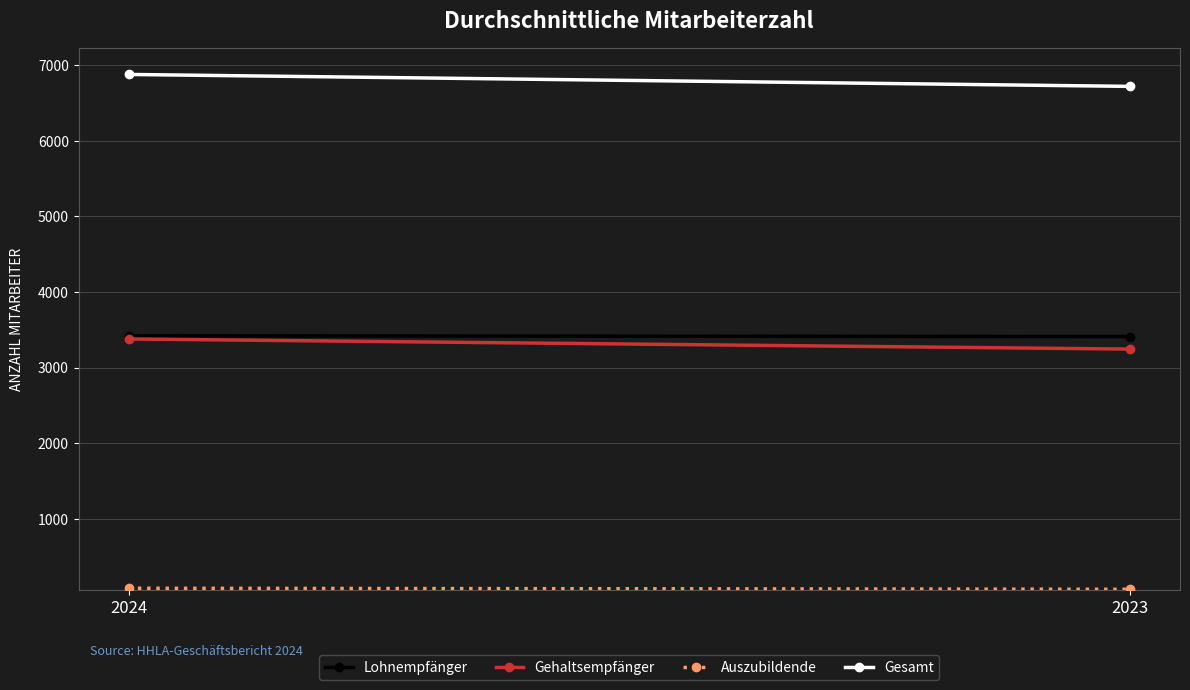

What is the lowest value of the Lohnempfänger series?

3411